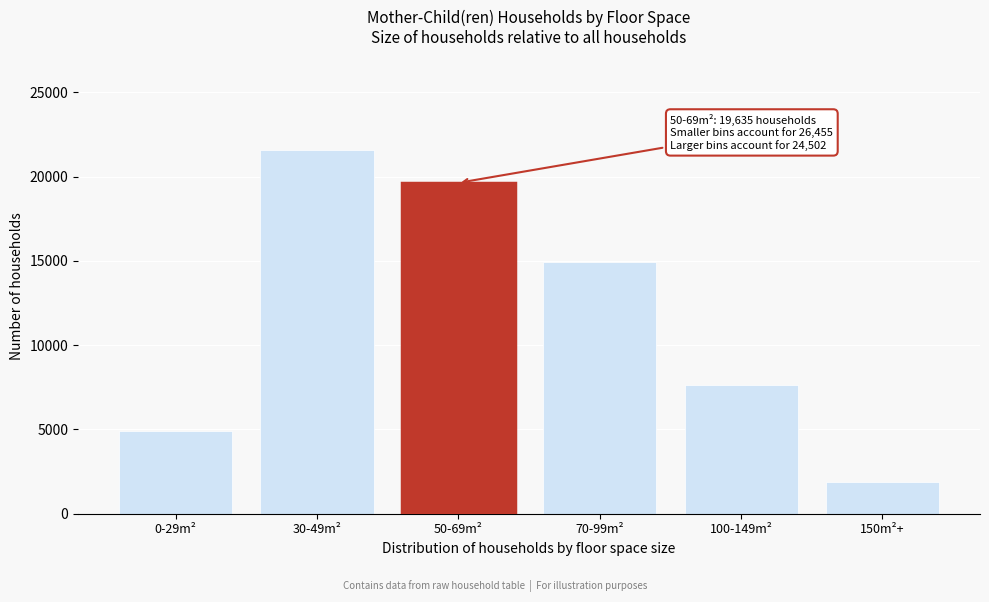

Reading right to left, what are all the values shown in this chart?

1899	7657	14946	19635	21564	4891